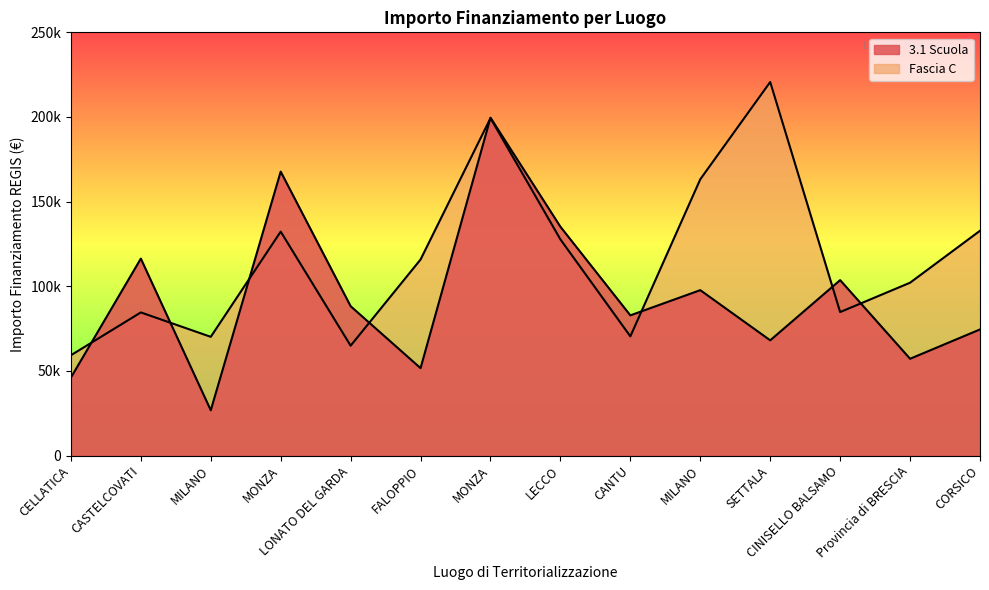

Does the chart display data point markers on the line(s)?

No